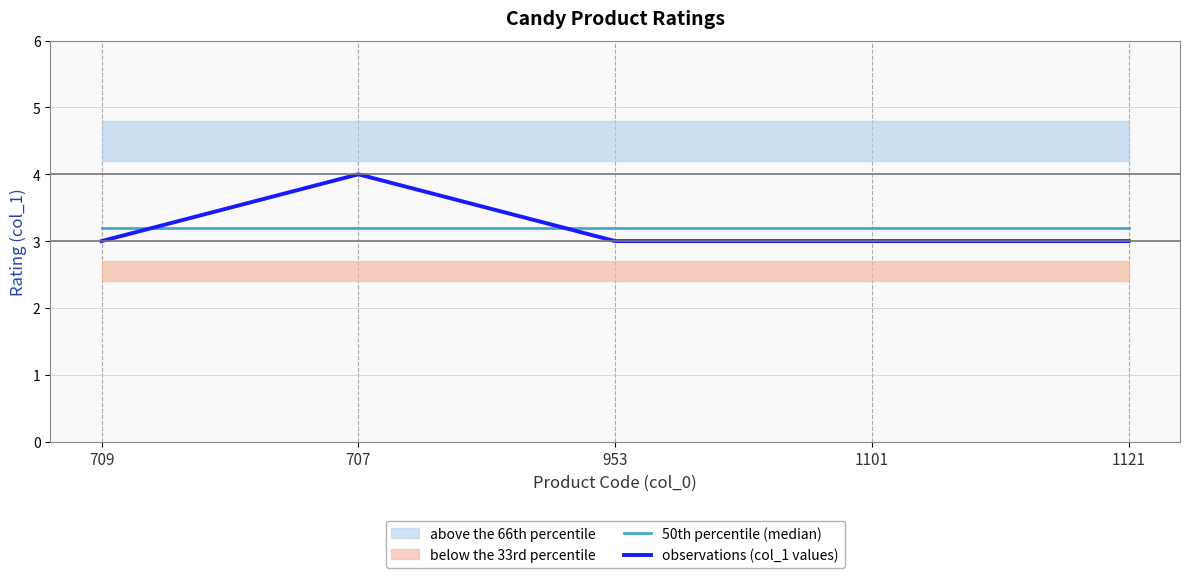

Rank the series at 1121 from lowest to highest value.

observations (col_1 values), 50th percentile (median)